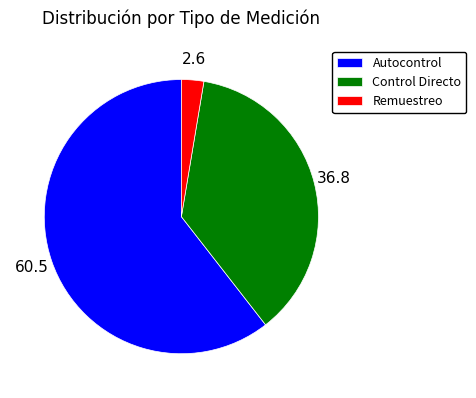

True or false: Control Directo accounts for 37% of the total.

True